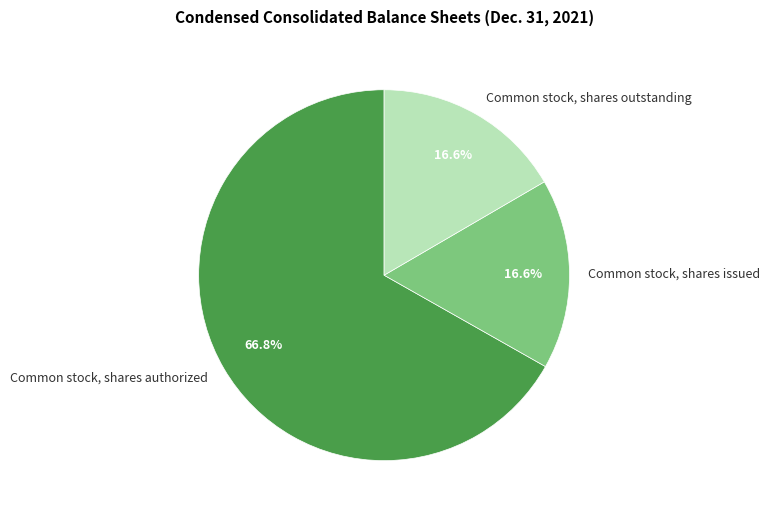

True or false: Common stock, shares issued accounts for 26% of the total.

False